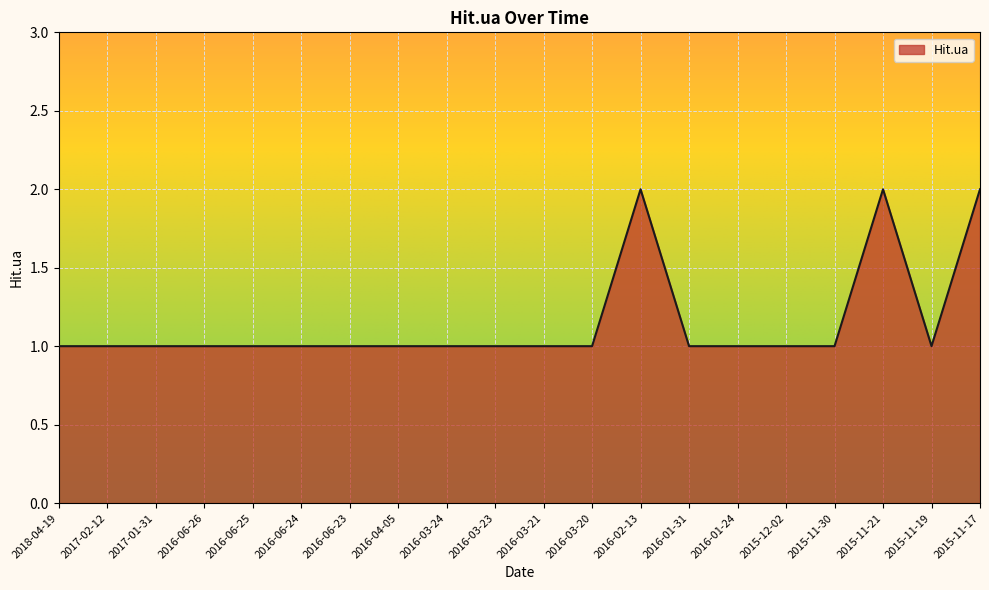

Between 2015-11-17 and 2015-11-30, which is larger?

2015-11-17